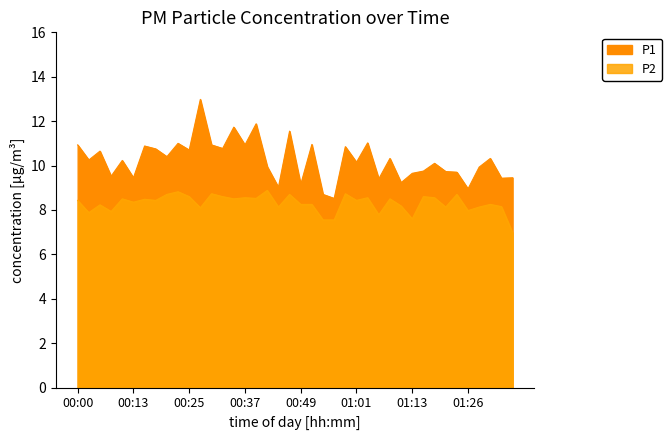

How many lines are shown in the chart?

2